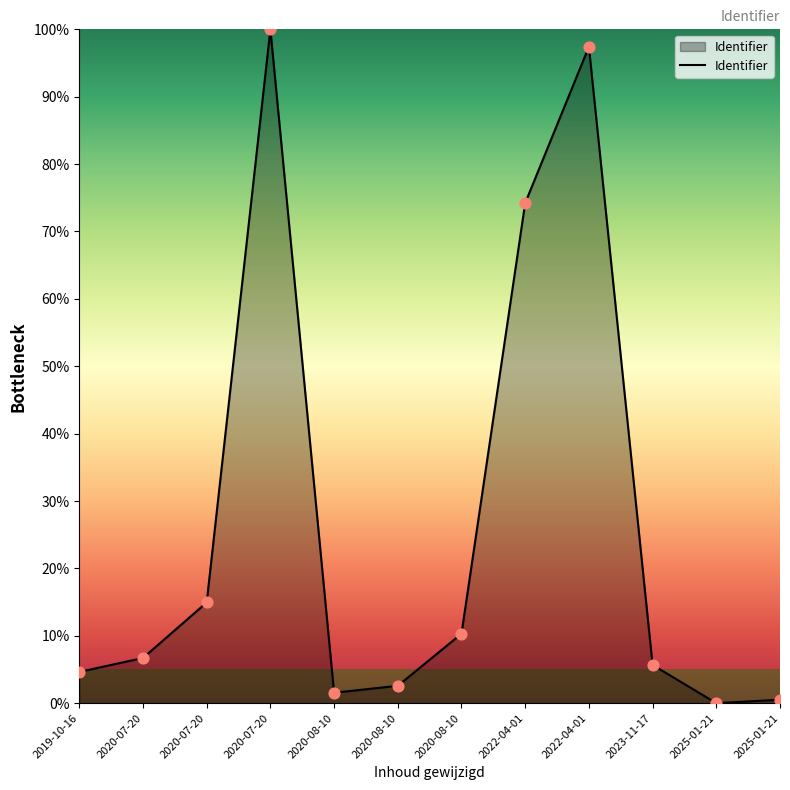

Between 2022-04-01 and 2020-08-10, which is larger?

2022-04-01